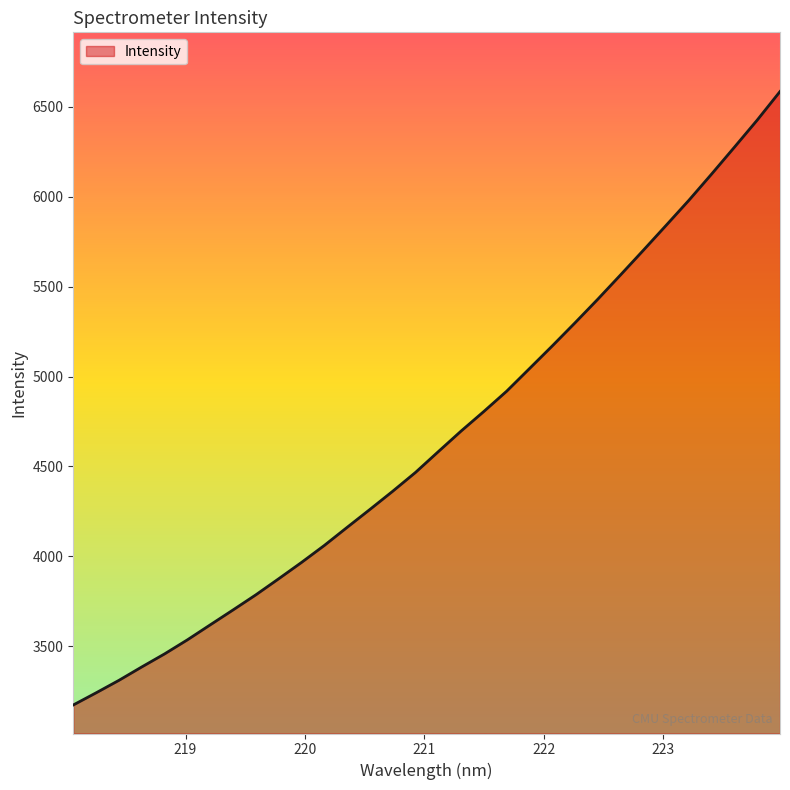

What is the greatest value displayed?

6585.3